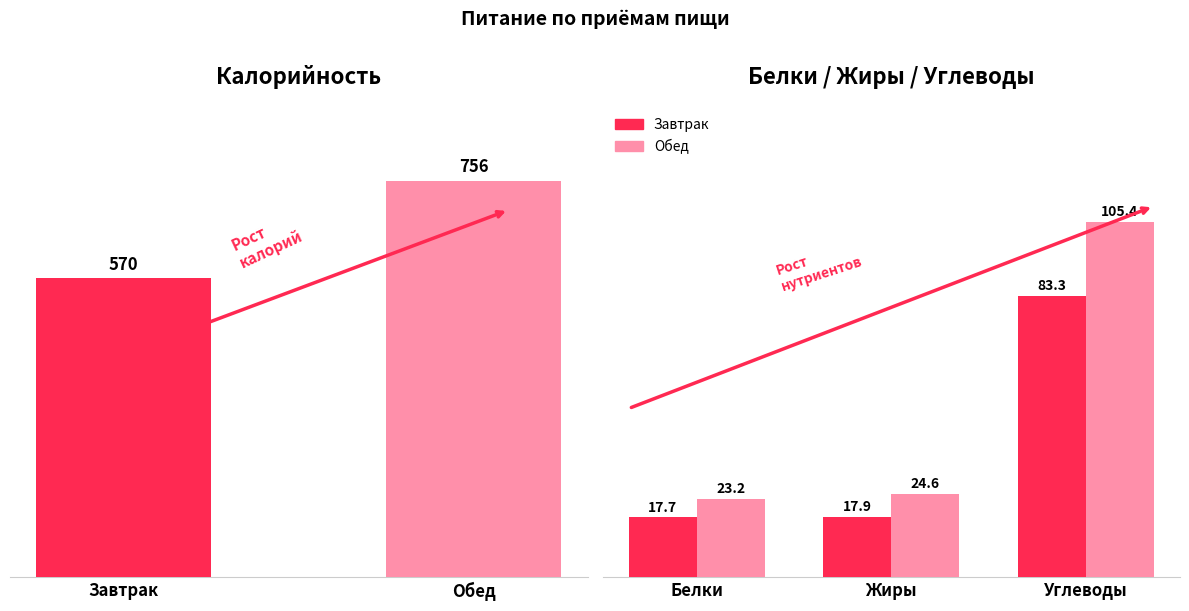

What is the approximate value of Калорийность at Обед?

756.0